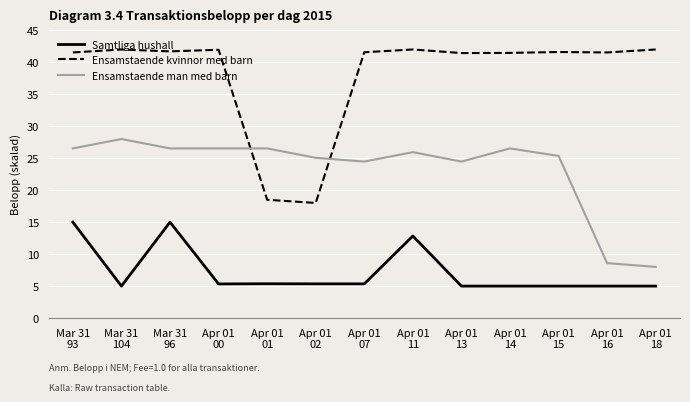

How many values in the Ensamstaende kvinnor med barn series exceed 41?

11